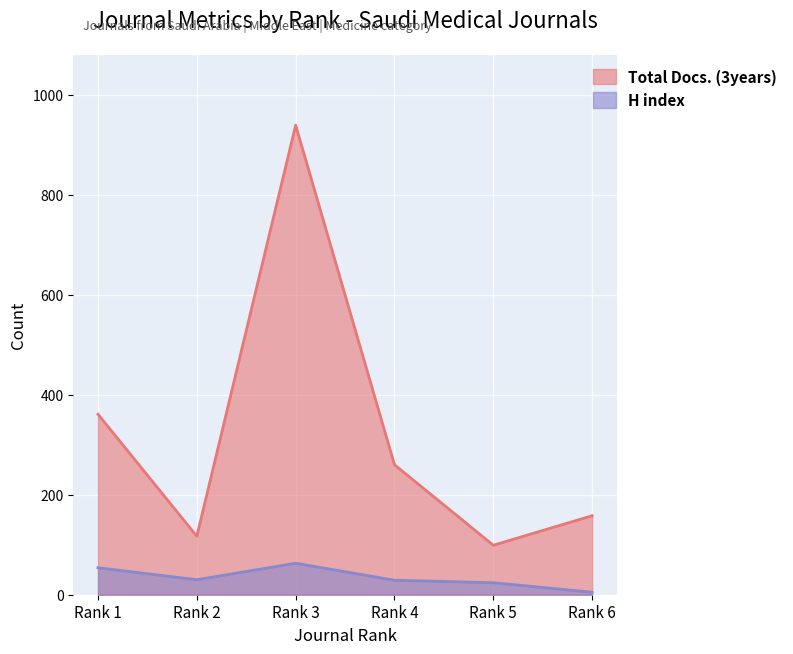

What is the sum of all Total Docs. (3years) values?

1934